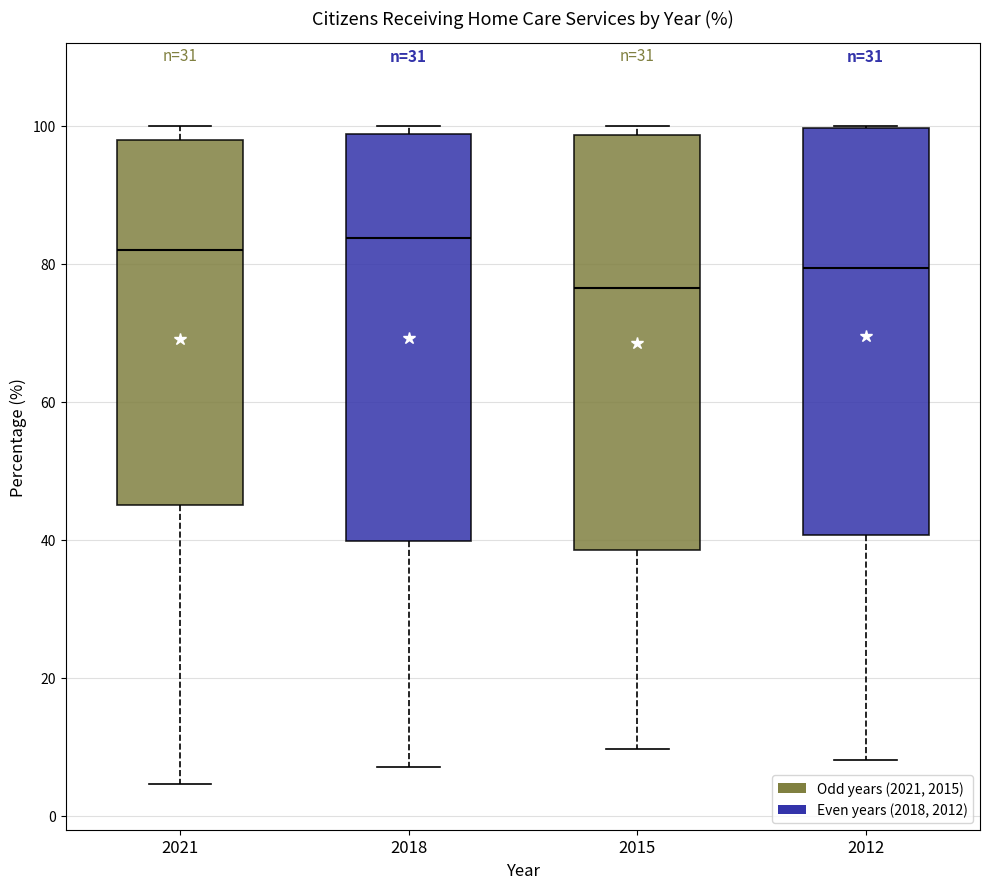

Reading left to right, transcribe this box plot: for each box, give where its median line is, the range the box spans, and where its two whiskers end, as read against the y-axis. The values are not printed on the chart, so give them approximately, as read against the axis.

2021: median 82, box 46 to 98, whiskers 4 to 100
2018: median 84, box 40 to 98, whiskers 8 to 100
2015: median 76, box 38 to 98, whiskers 10 to 100
2012: median 80, box 40 to 100, whiskers 8 to 100